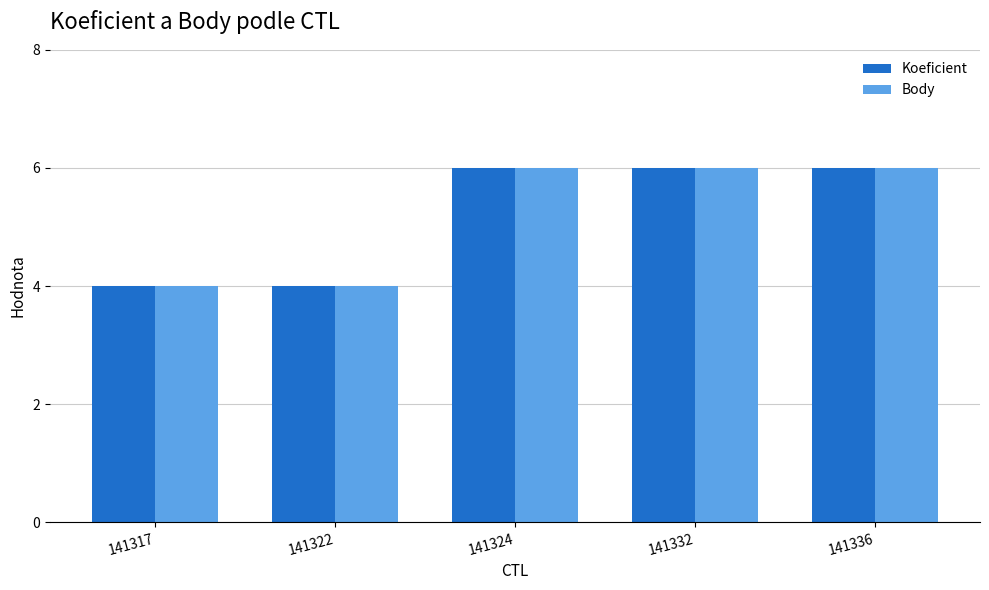

Count the number of categories in the chart.

5